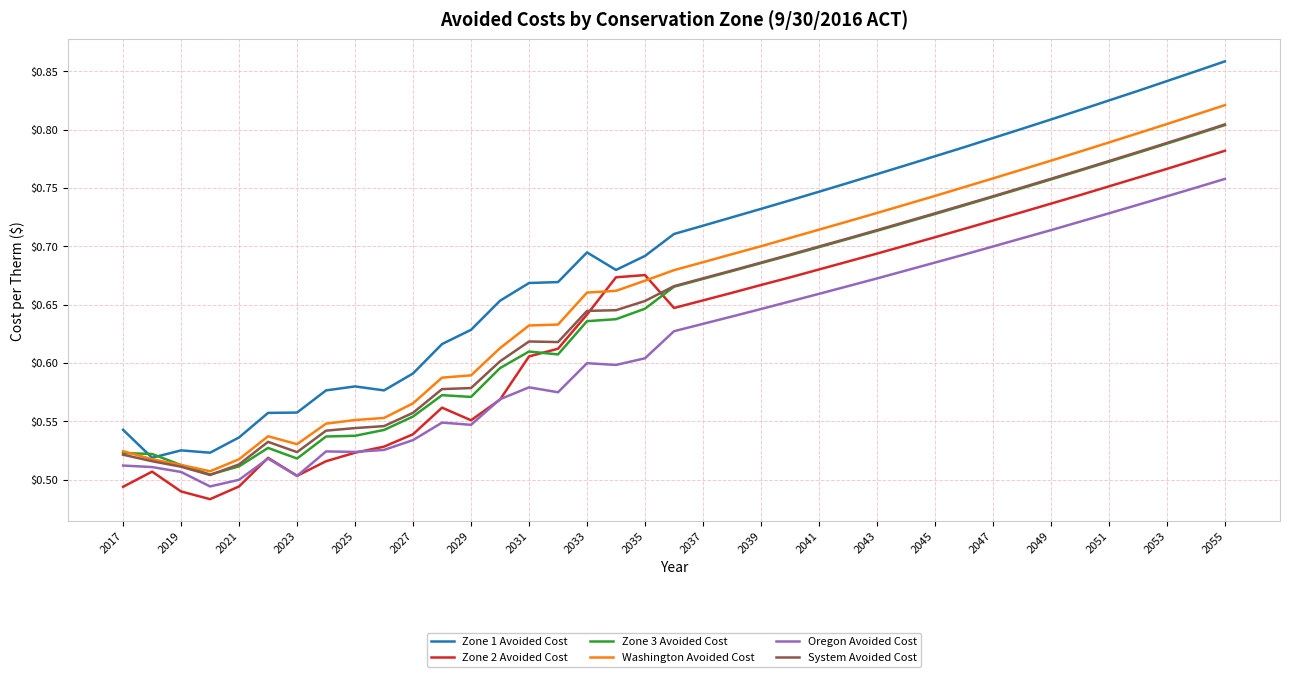

How many intersections are there between Zone 3 Avoided Cost and Zone 2 Avoided Cost?

2